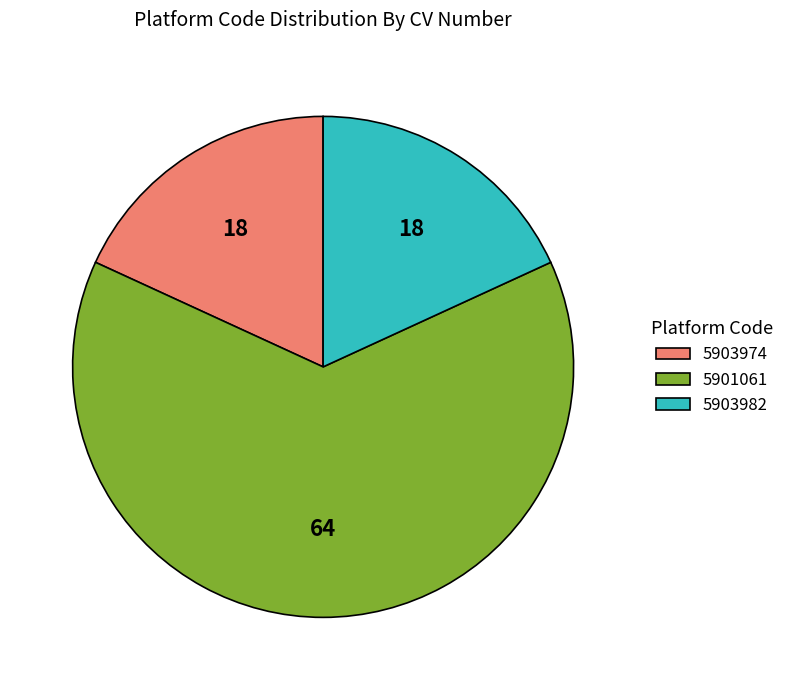

Is the sum of 5903982 and 5903974 greater than half?

No